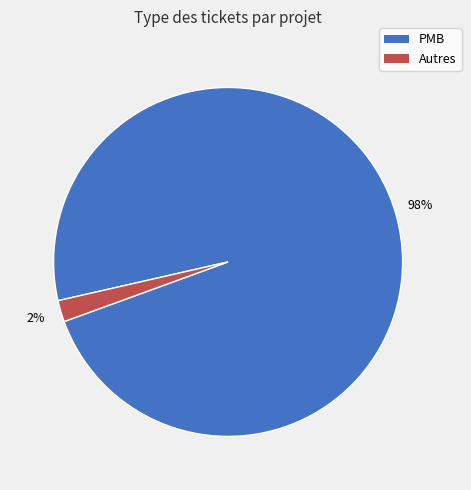

The PMB slice represents 88% of the pie. True or false?

False